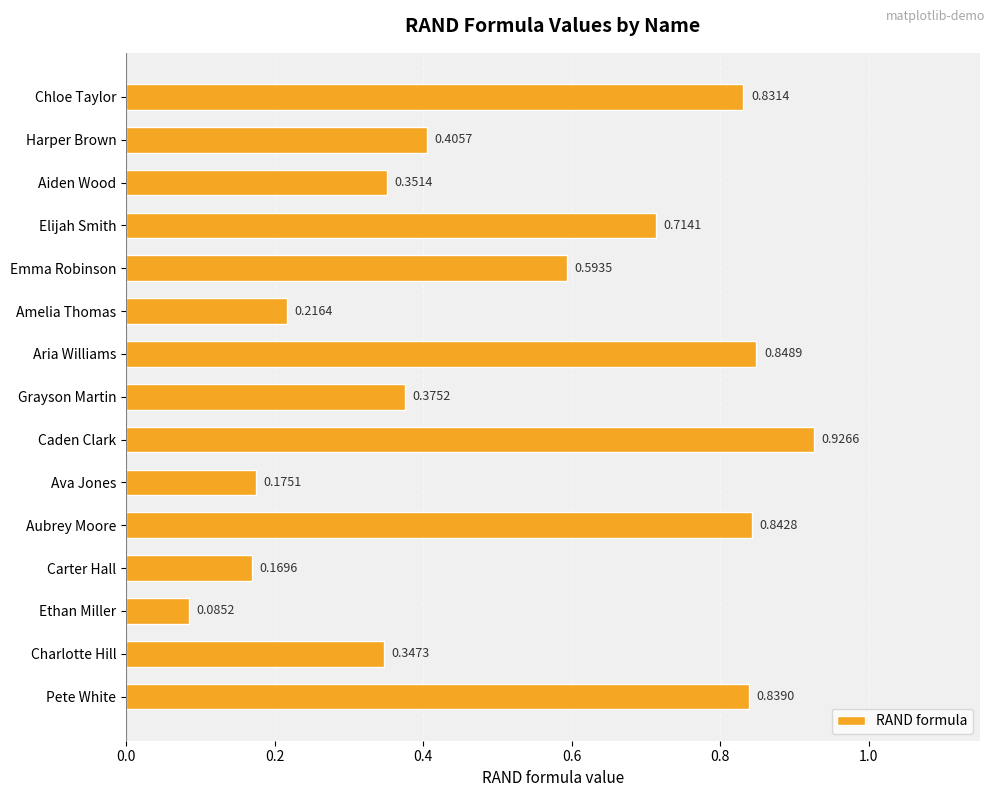

What is the sum of all values?

7.7